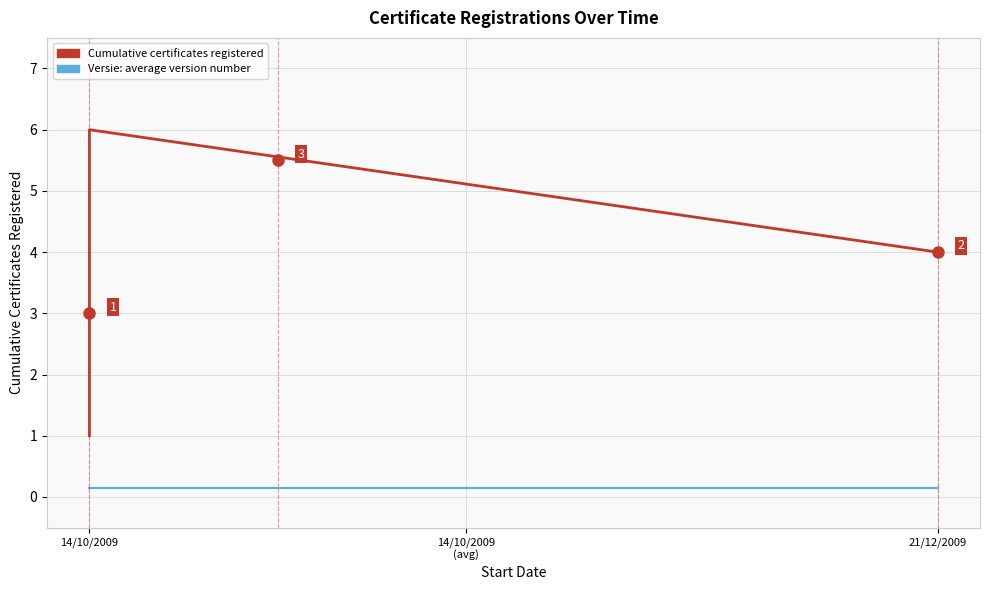

Count the number of data series in this chart.

2